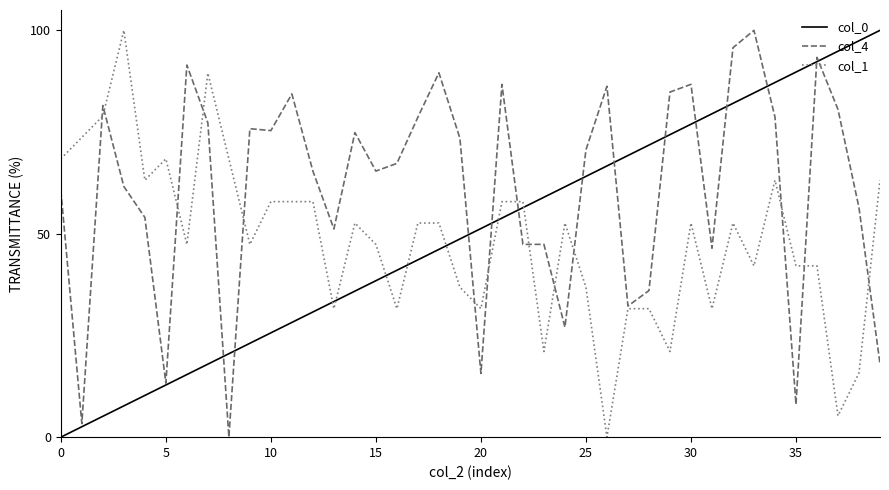

How many categories are shown in the chart?

40